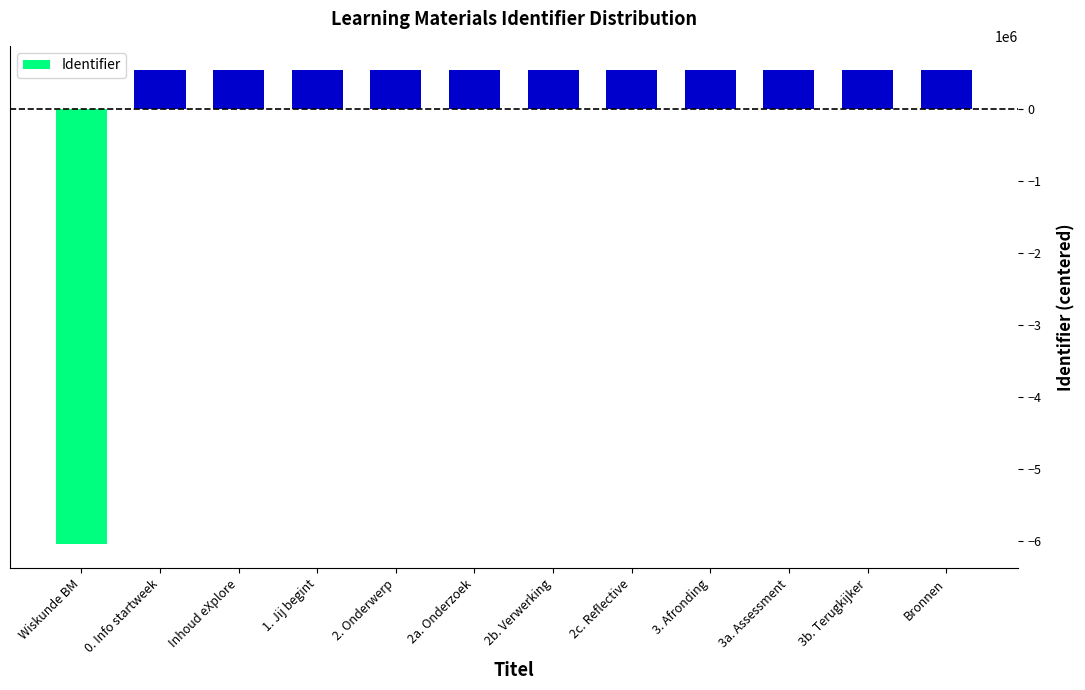

Approximately how many times larger is the value at 2b. Verwerking compared to 0. Info startweek?

1.0